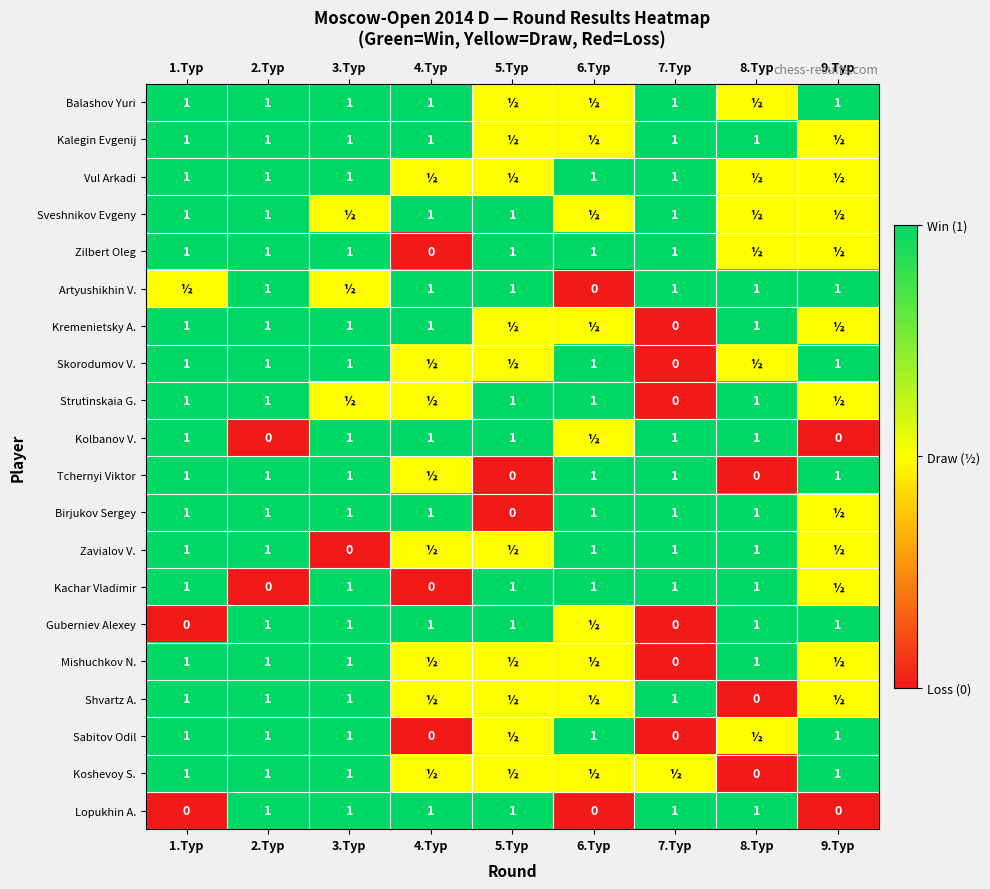

Is it true that Vul Arkadi equals 0.4 at 6.Тур?

False